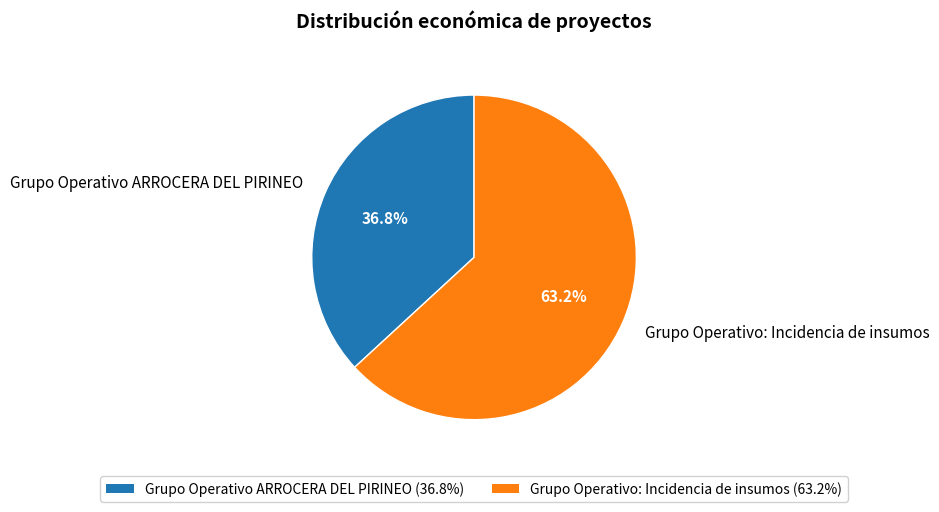

The Grupo Operativo ARROCERA DEL PIRINEO slice represents 24% of the pie. True or false?

False